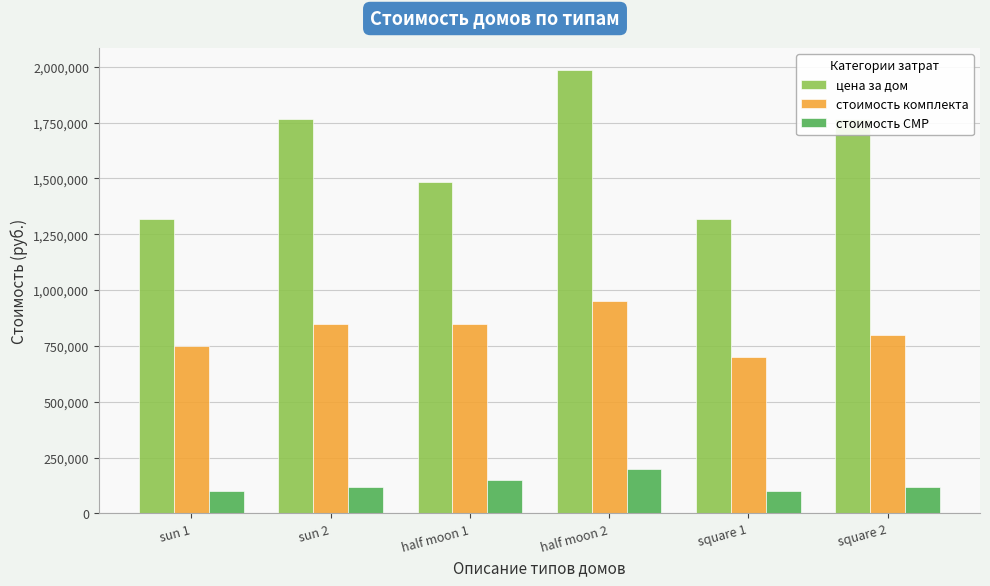

Reading right to left, list all the values displayed in this chart.

цена за дом: 1764000	1320000	1984500	1485000	1764000	1320000
стоимость комплекта: 800000	700000	950000	850000	850000	750000
стоимость СМР: 120000	100000	200000	150000	120000	100000